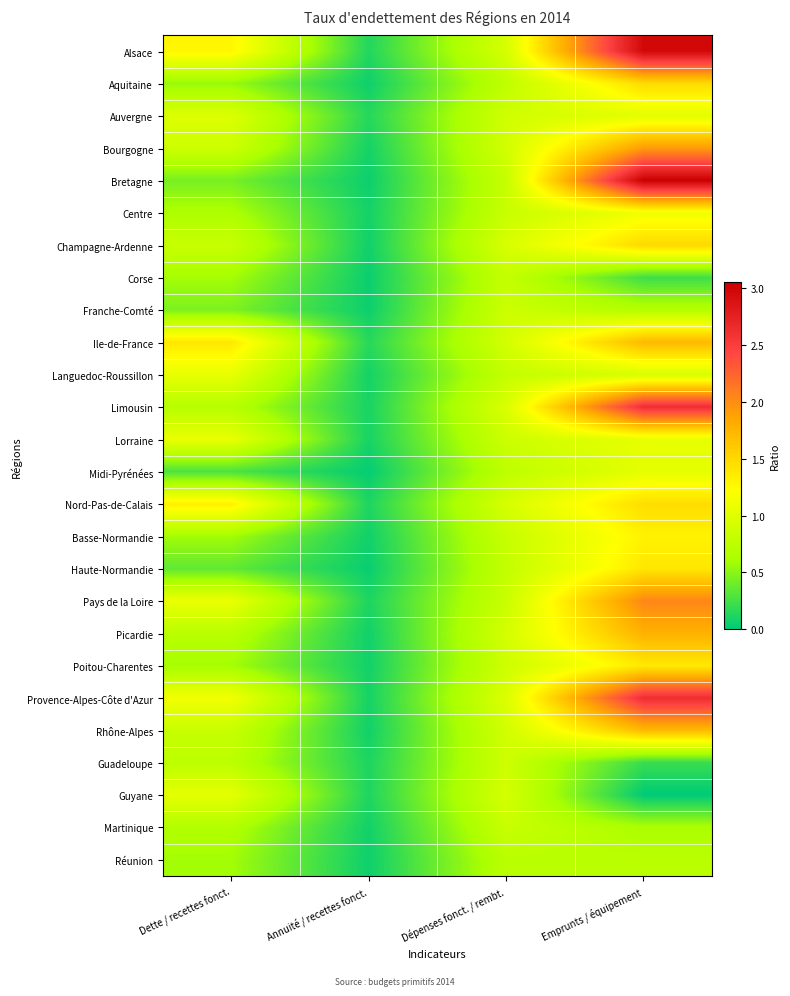

Which category has the highest value across all series?

Emprunts / équipement